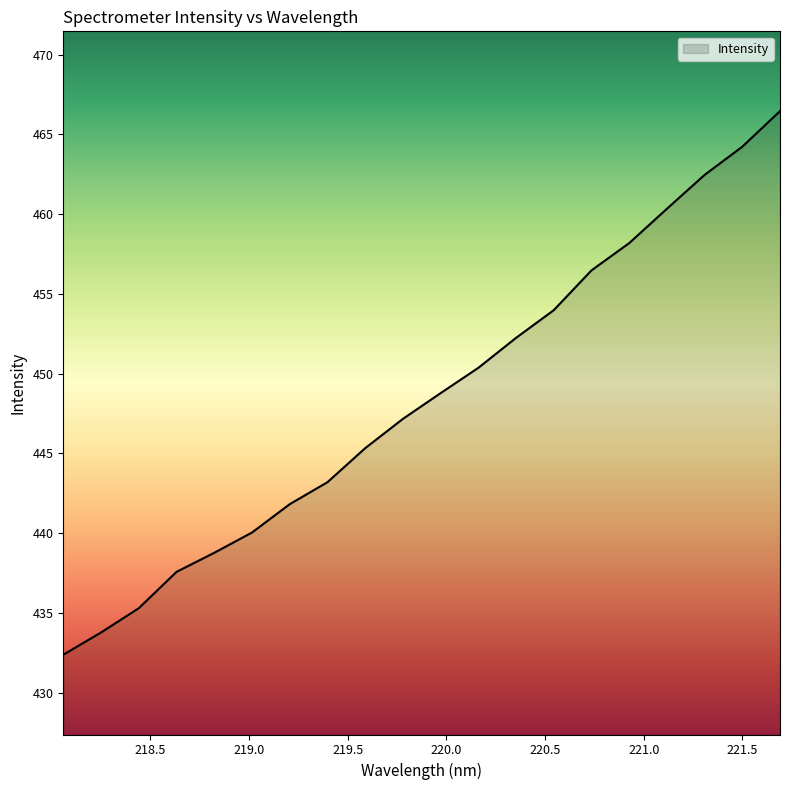

What is the difference between the maximum and minimum values?

34.1